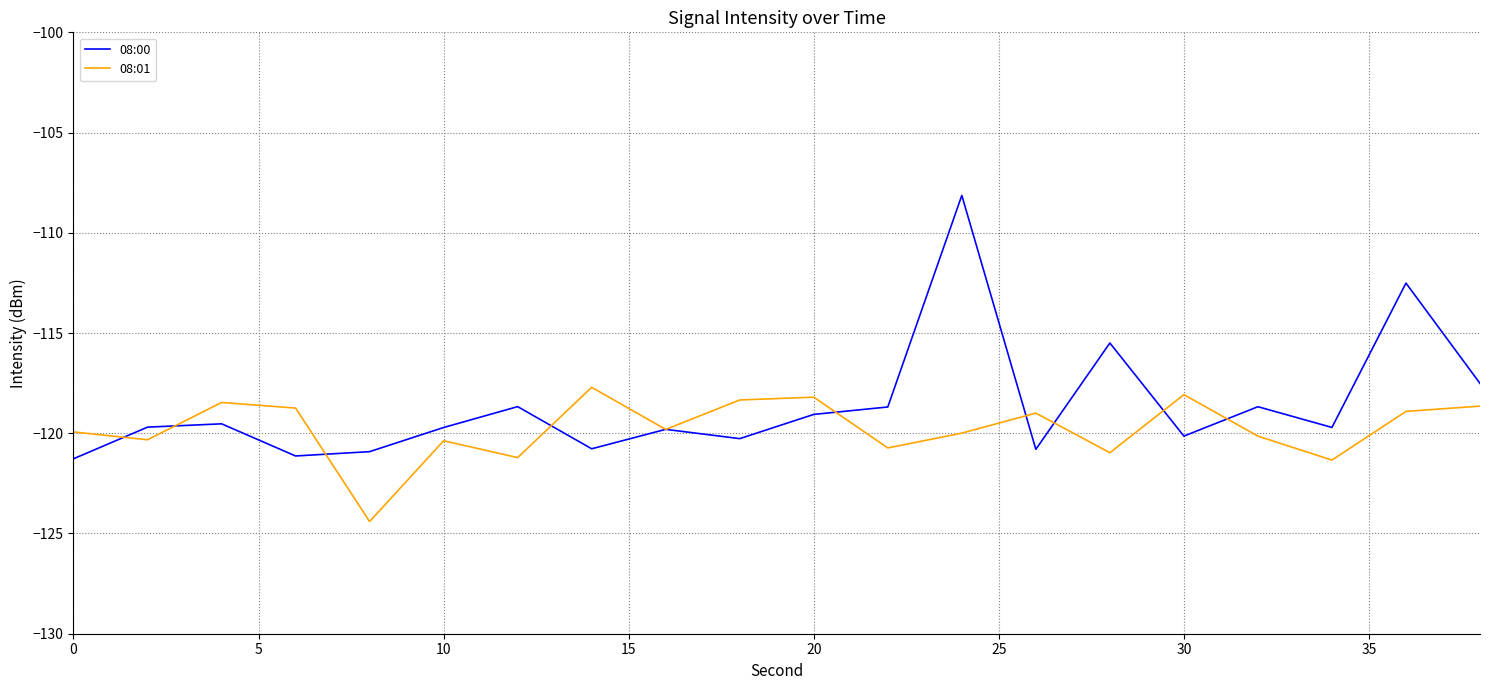

What is the maximum value shown in the chart?

-108.1